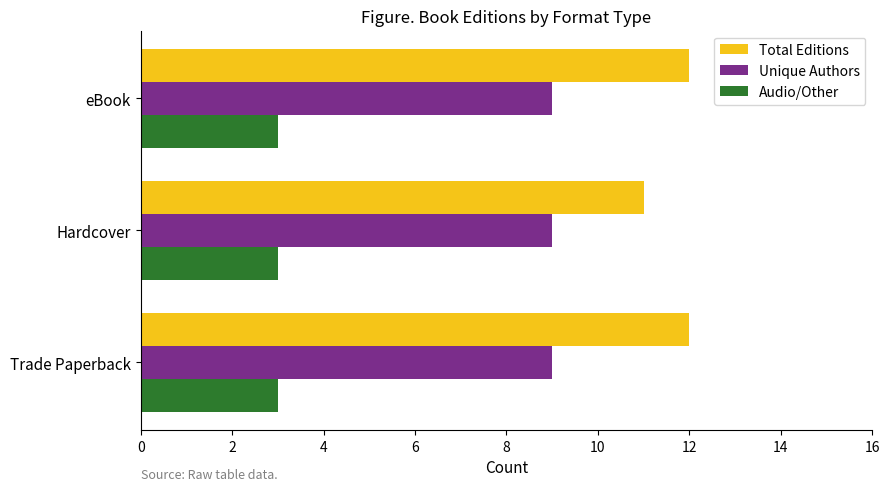

What is the difference between the highest and lowest values at Hardcover?

8